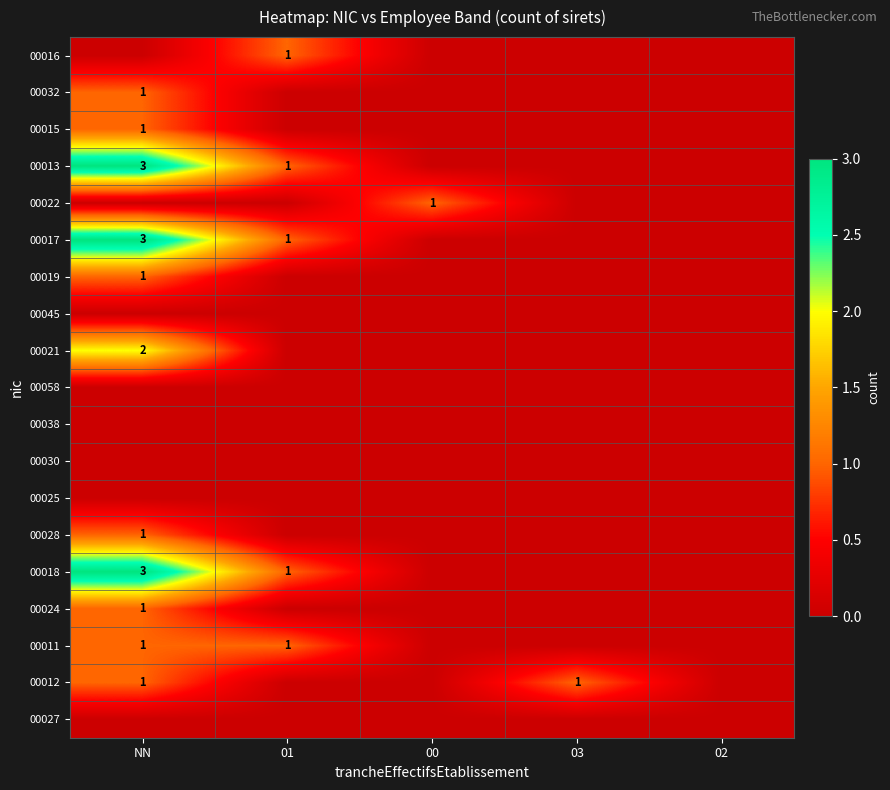

Is it true that 00022 equals 1 at 00?

True